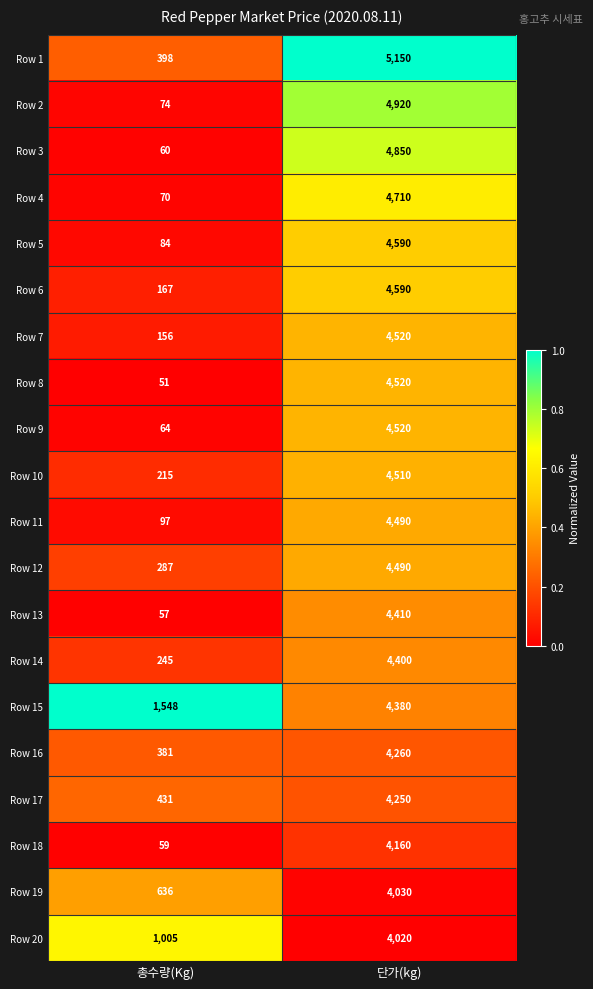

What is the sum of the Row 8 values at 단가(kg) and 총수량(Kg)?

4571